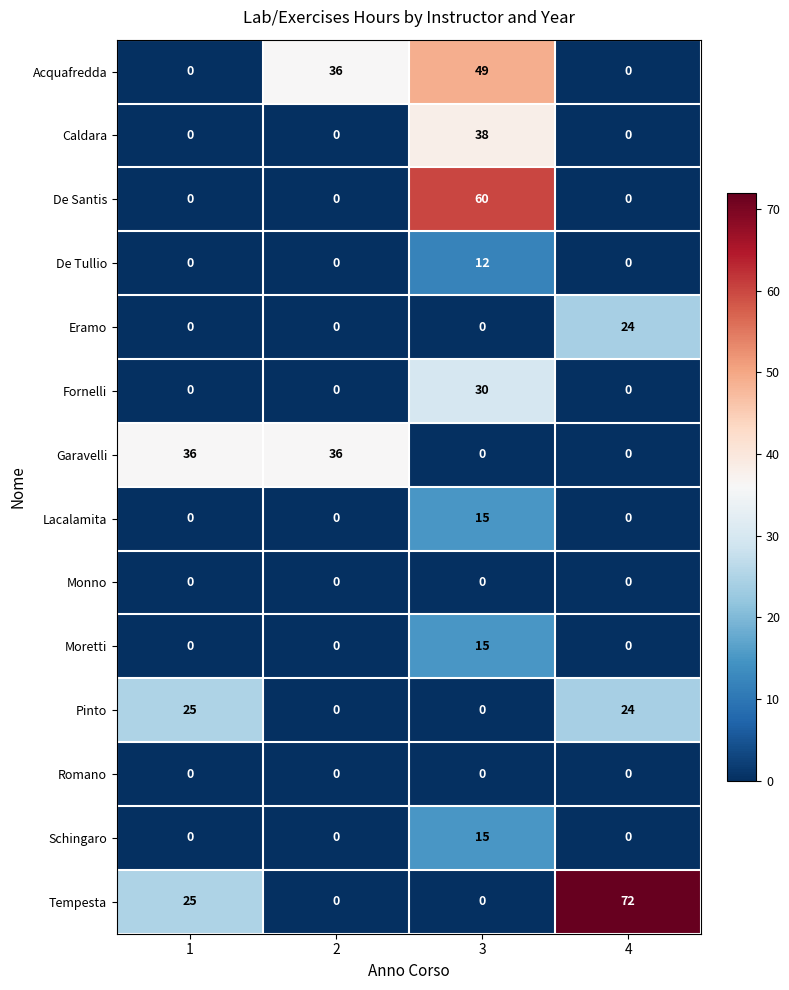

At which category is the sum across all series the highest?

3